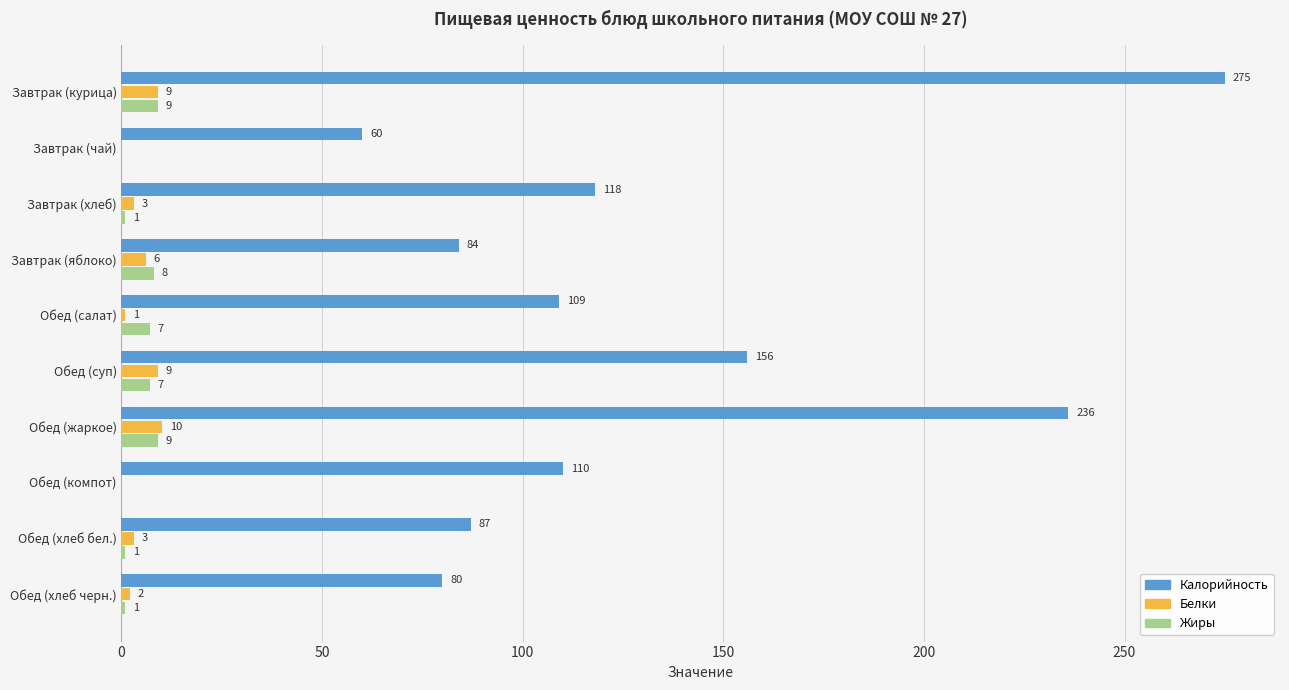

What is the maximum value shown in the chart?

275